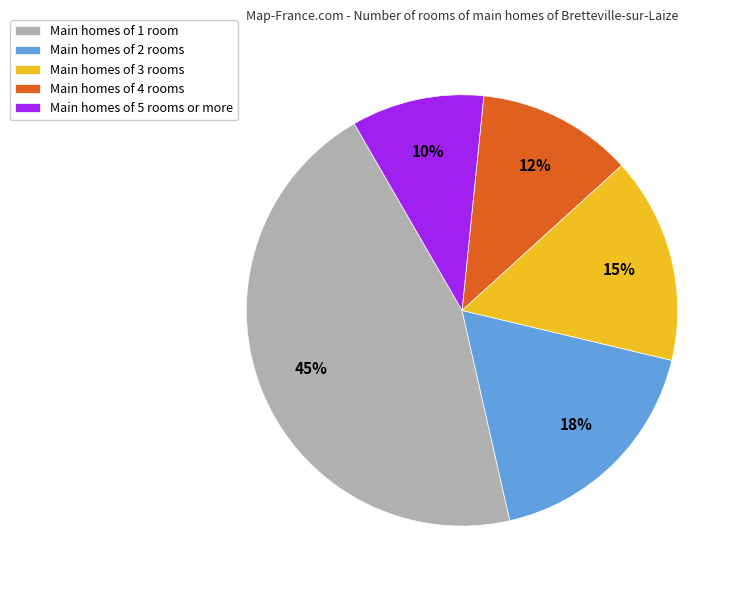

Which slice is the largest?

Main homes of 1 room